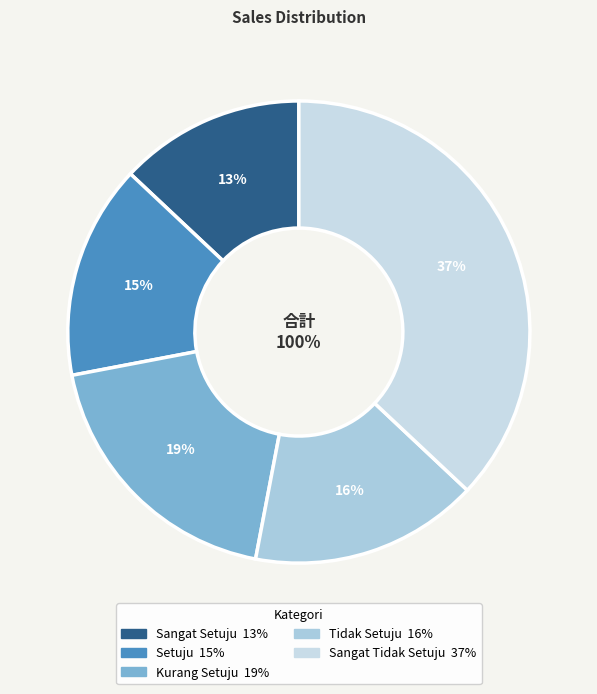

To the nearest percent, what is the difference between the largest and smallest slice percentages?

24%